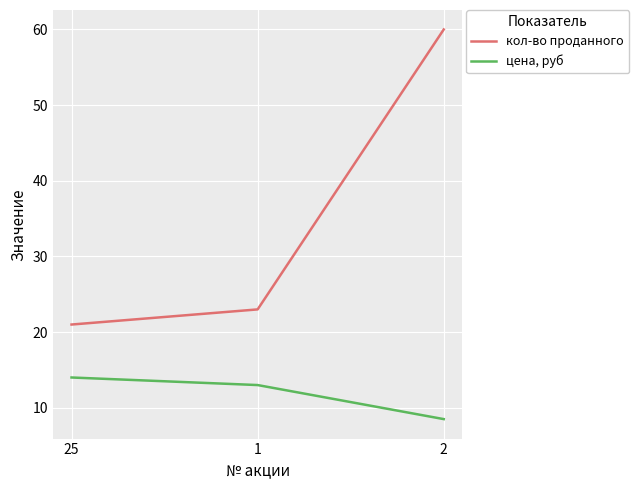

How many lines are shown in the chart?

2